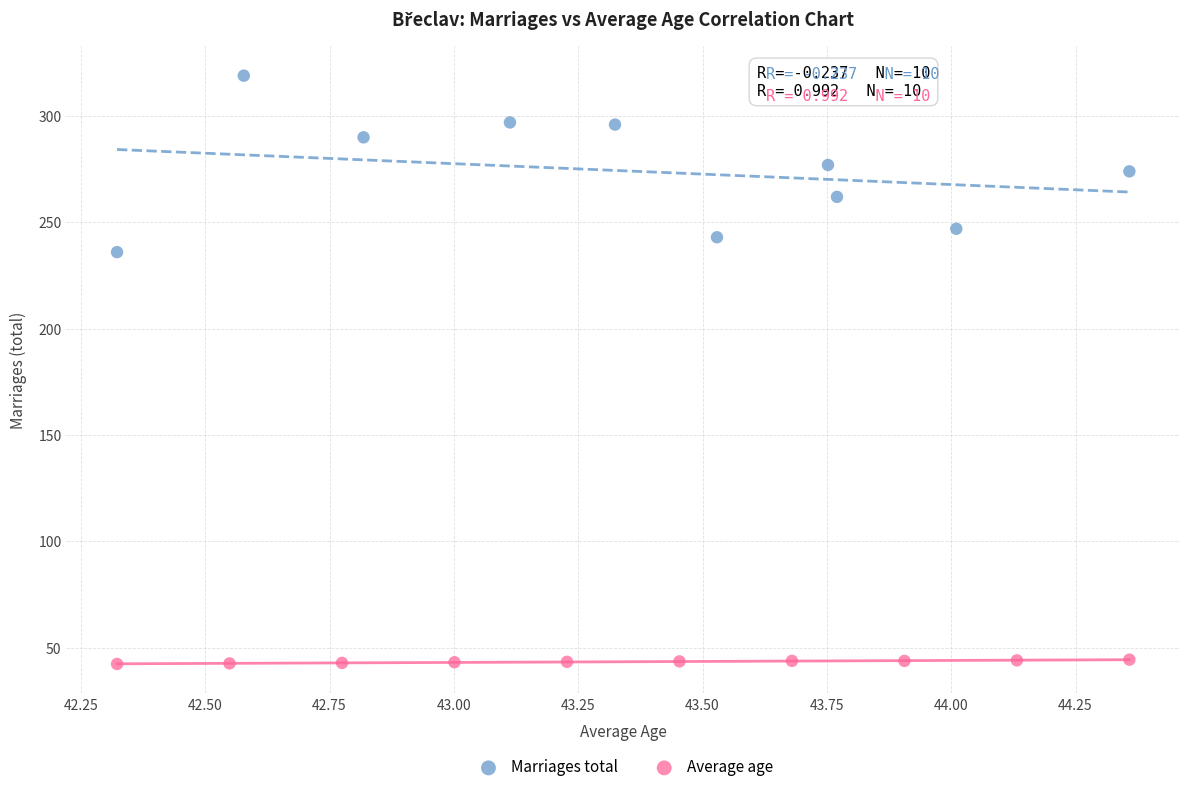

Which series reaches the maximum Y coordinate?

Marriages total